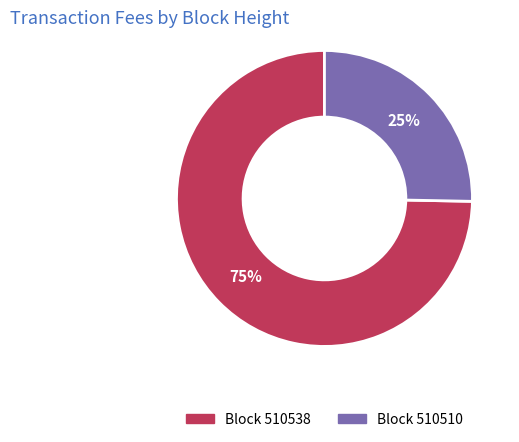

Do Block 510510 and Block 510538 together represent more than half of the pie?

Yes